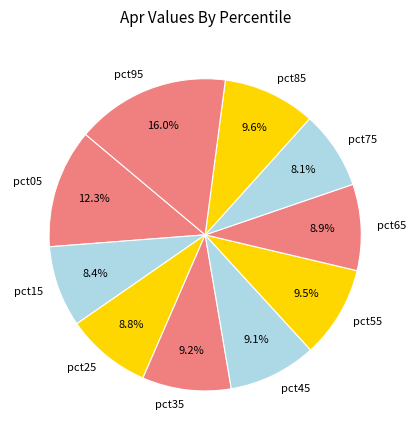

The pct95 slice represents 16% of the pie. True or false?

True